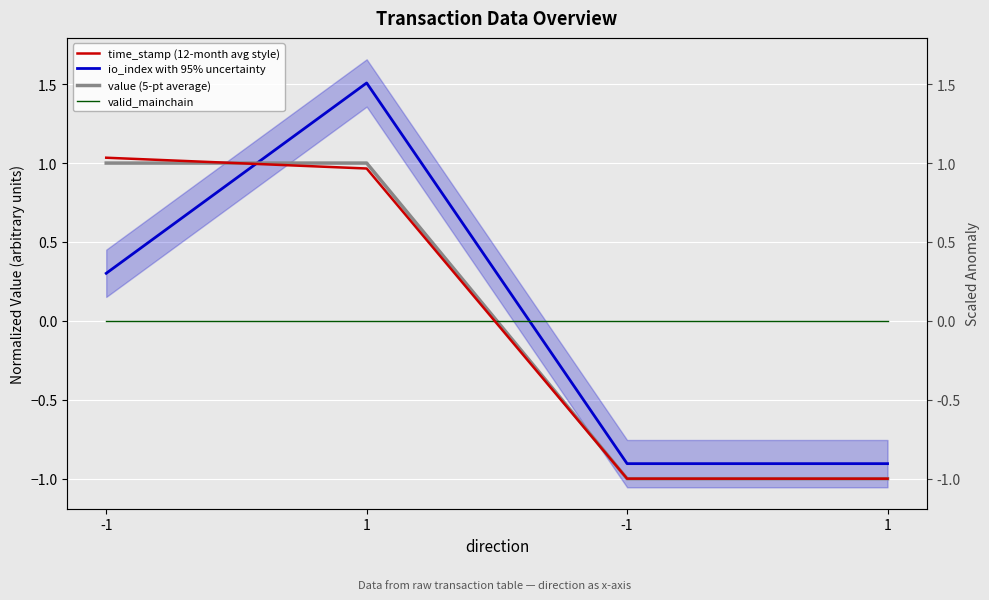

Which series ends up on top after the final intersection of io_index with 95% uncertainty and time_stamp (12-month avg style)?

io_index with 95% uncertainty